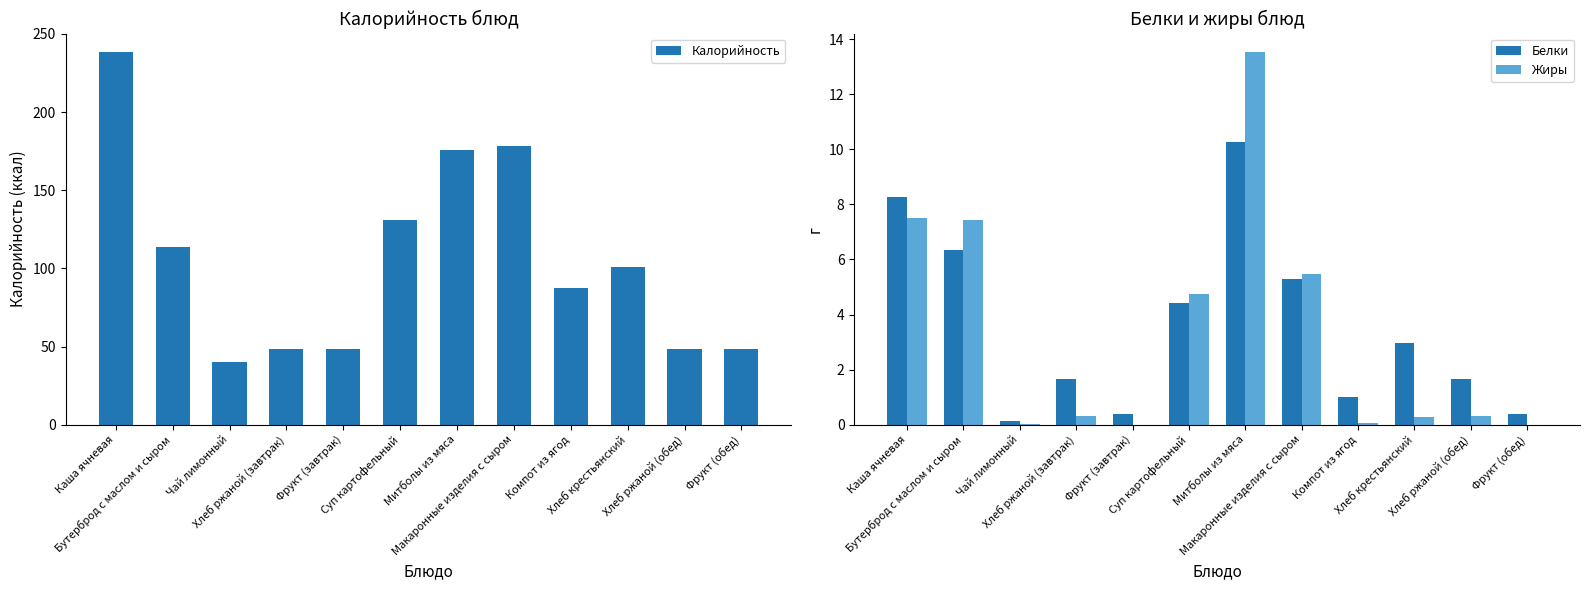

The value of Белки at Митболы из мяса is 15.7. True or false?

False